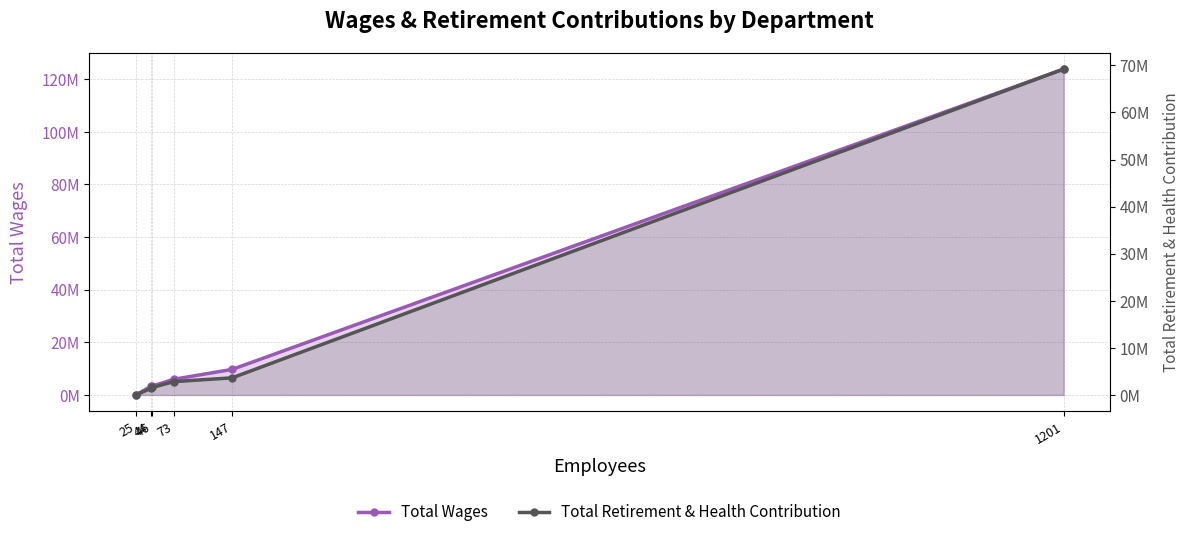

Reading left to right, extract all data points from this chart.

Total Wages: 0	3243822	3405677	5966814	9713964	123845638
Total Retirement & Health Contribution: 0	1410511	1599827	2835701	3635994	69212183